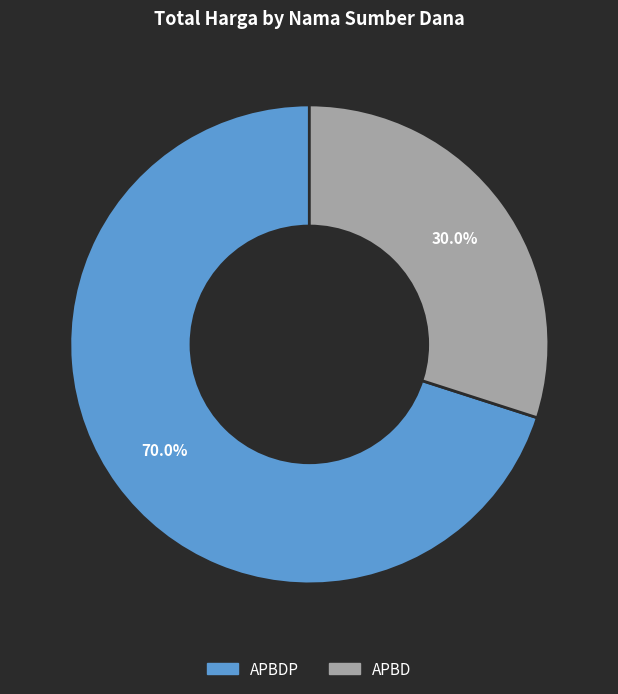

What is the ratio of the value at APBD to the value at APBDP?

0.4